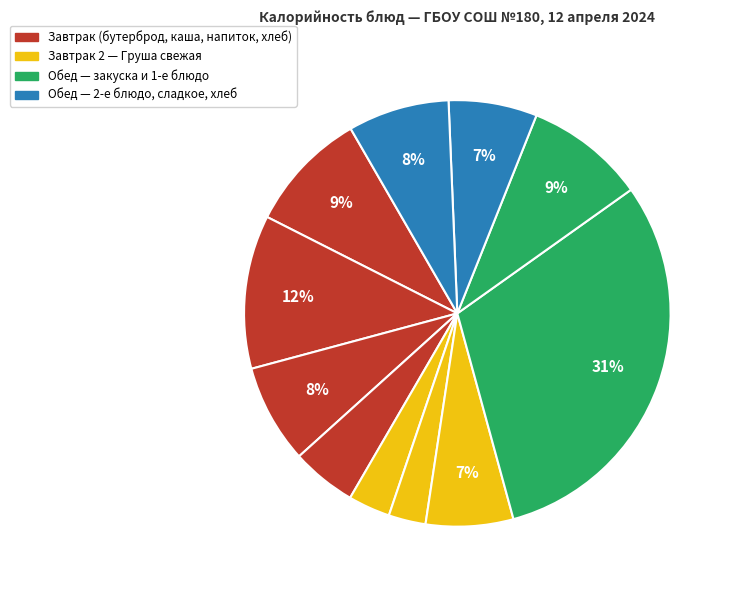

How many segments does this pie chart have?

11